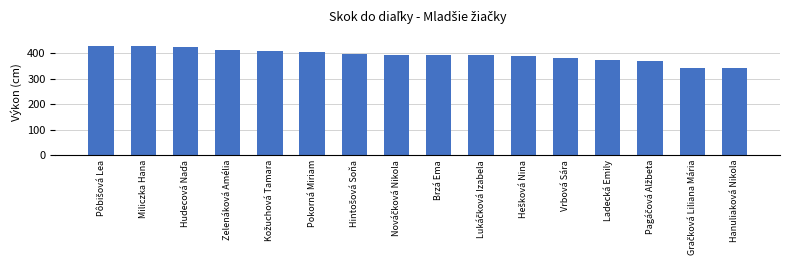

The value at Miliczka Hana is 673. True or false?

False